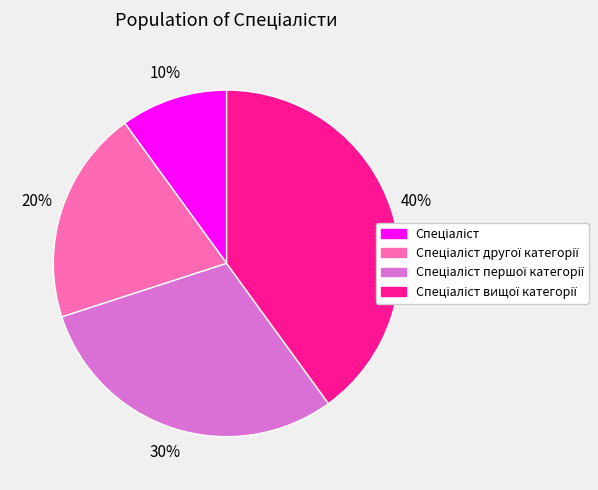

Count the number of slices in the pie.

4